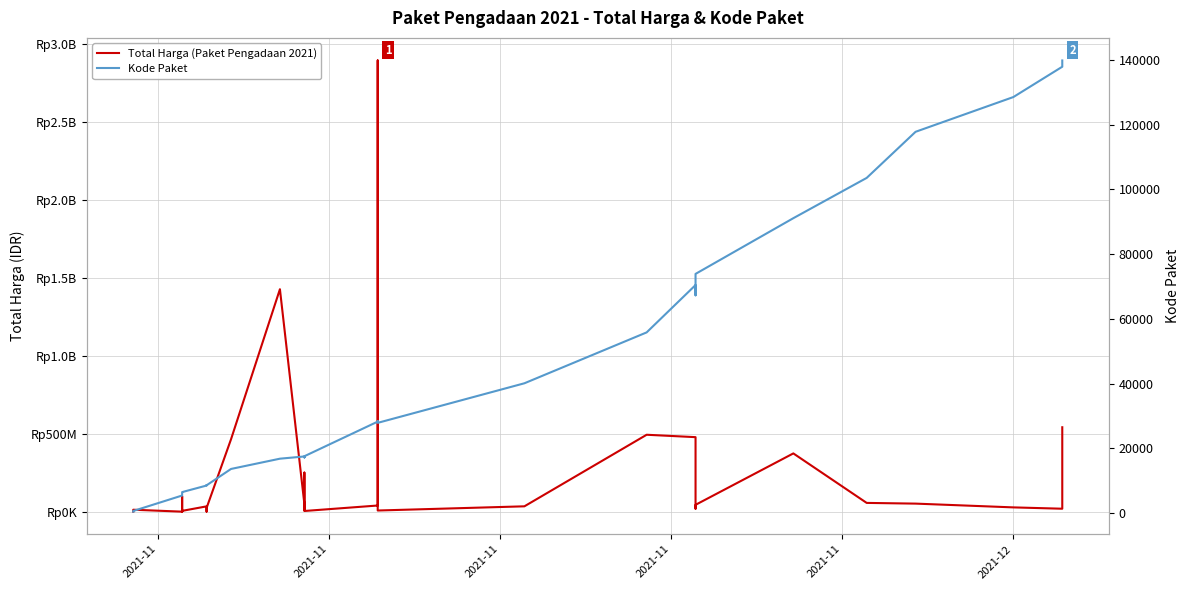

Is this an area chart (filled region under the line)?

No